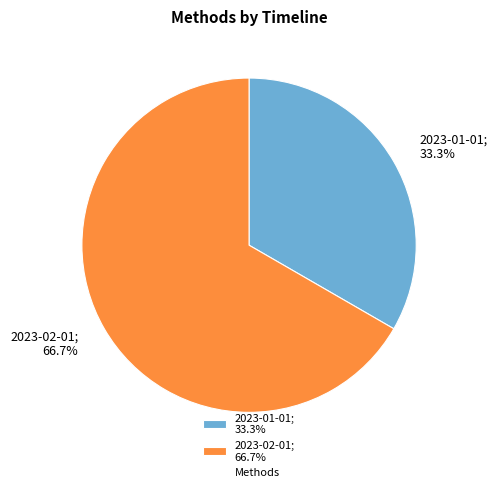

To the nearest percent, what is the difference between the 2023-01-01 and 2023-02-01 slice percentages?

33%